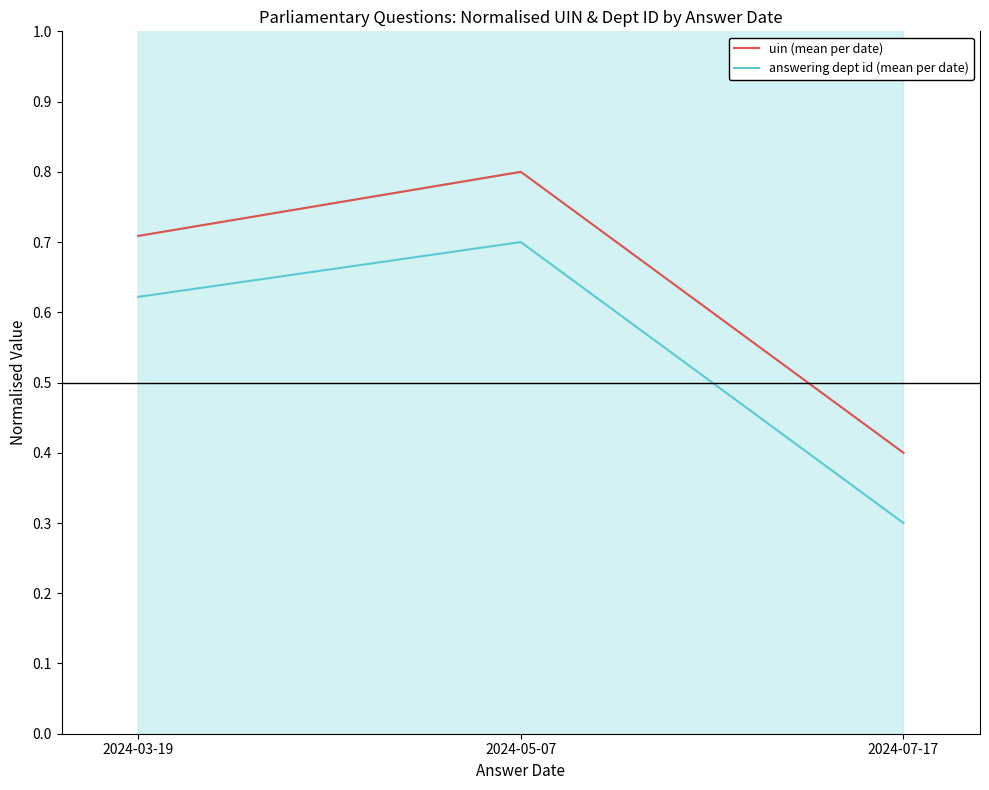

How many lines are shown in the chart?

2